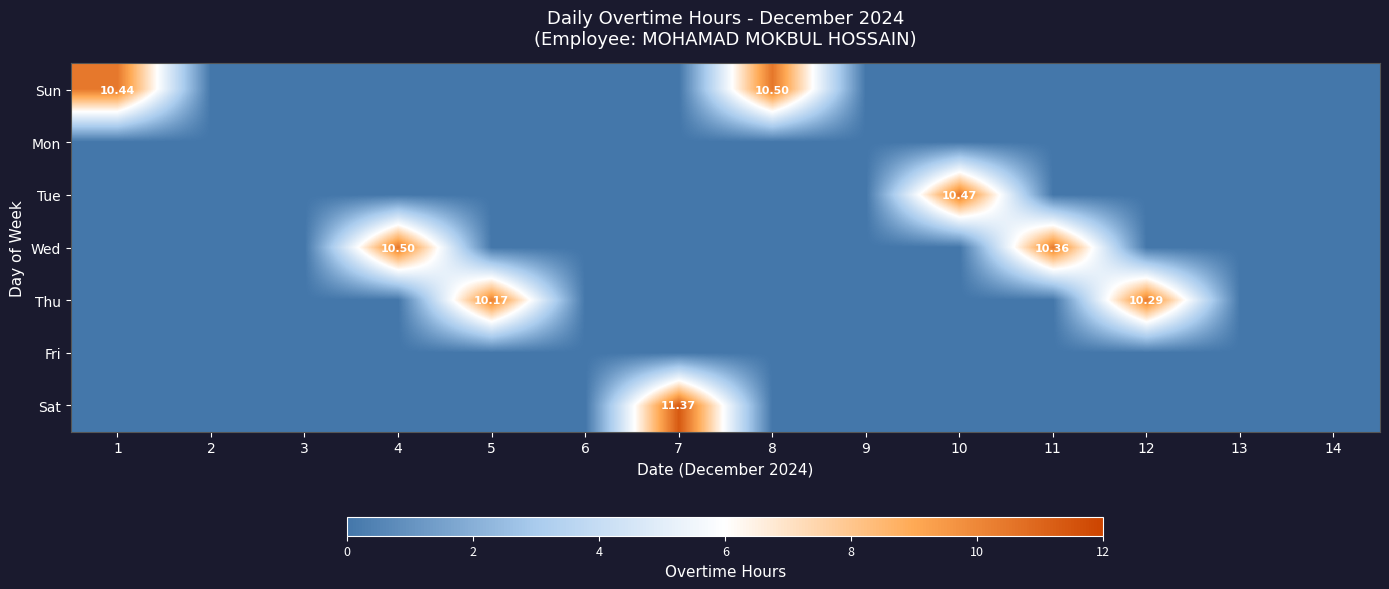

Rank the categories by Sat value from lowest to highest.

1, 2, 3, 4, 5, 6, 8, 9, 10, 11, 12, 13, 14, 7